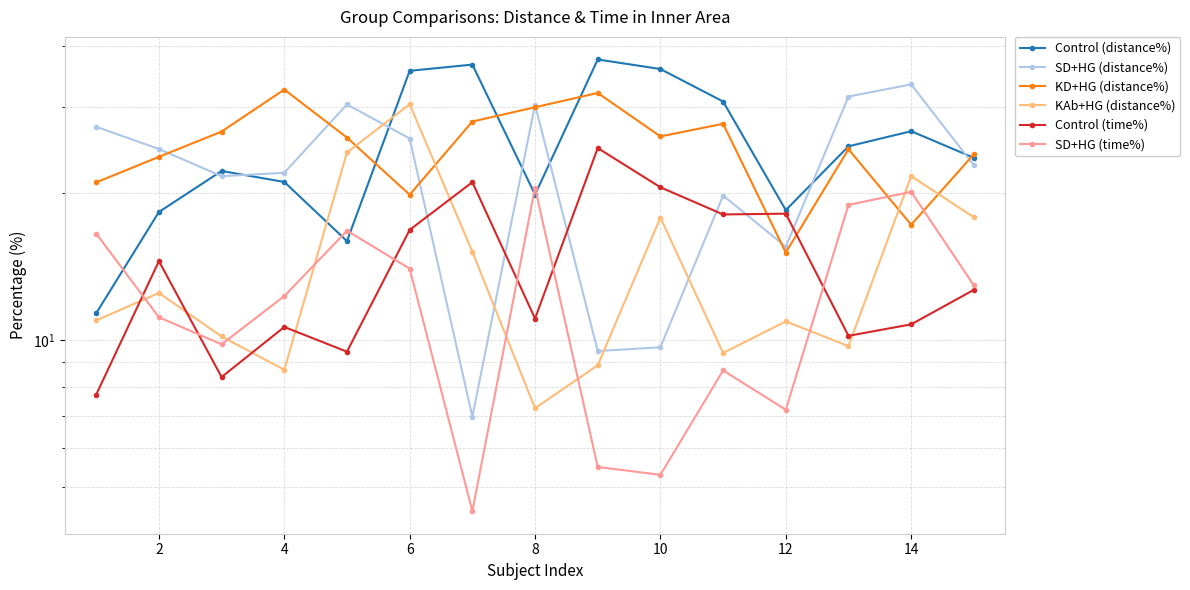

True or false: SD+HG (time%) and SD+HG (distance%) intersect in this chart.

False